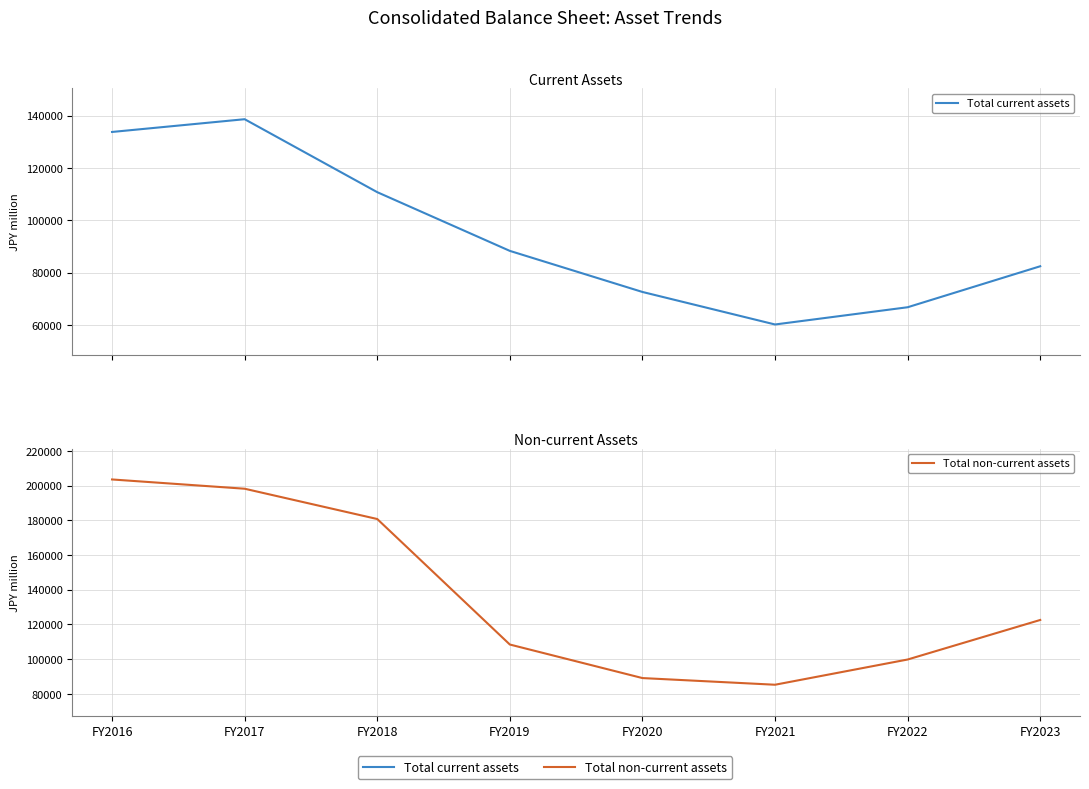

How many values in the Total current assets series exceed 88304?

3